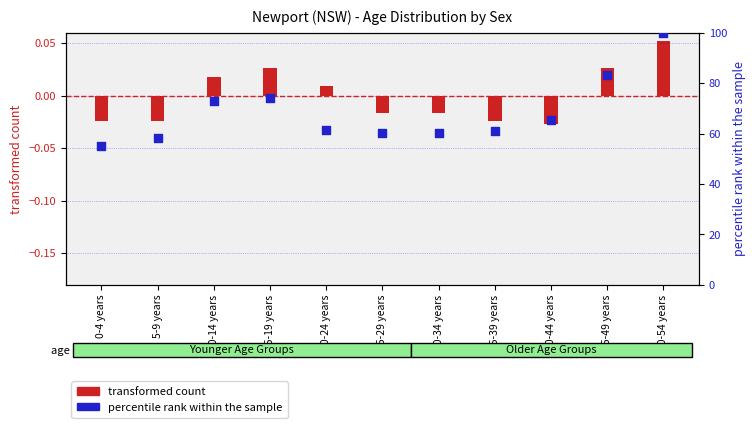

What is the change in value from 40-44 years to 50-54 years?

+34.6